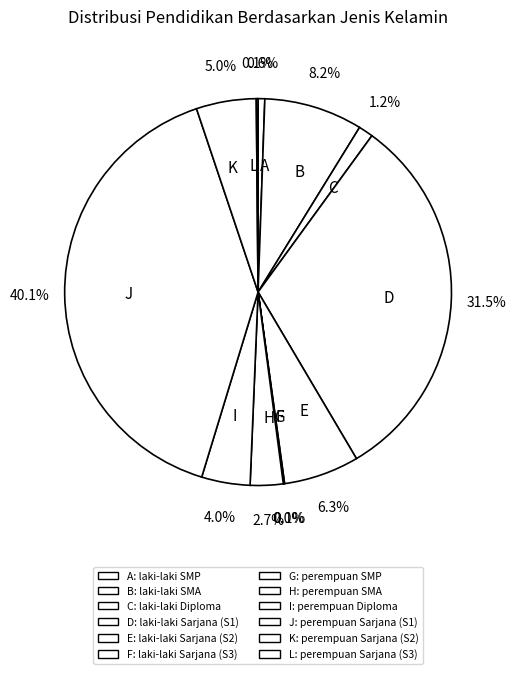

How much of the chart is everything except K?

95.0%